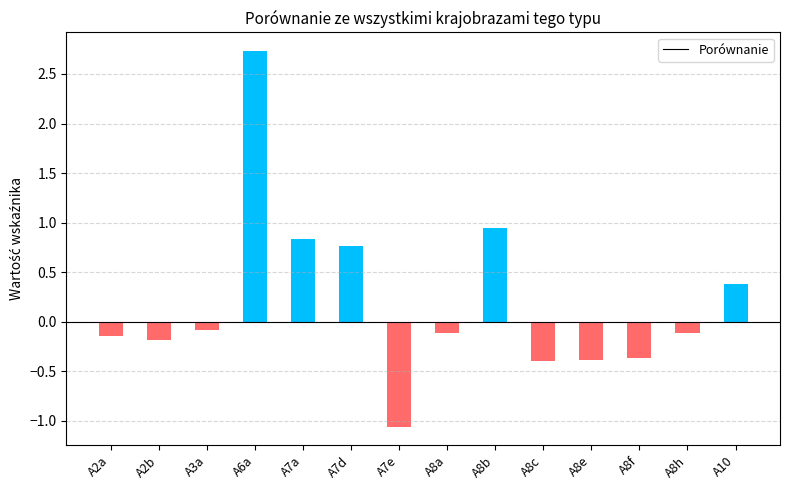

How many positive values are there?

5